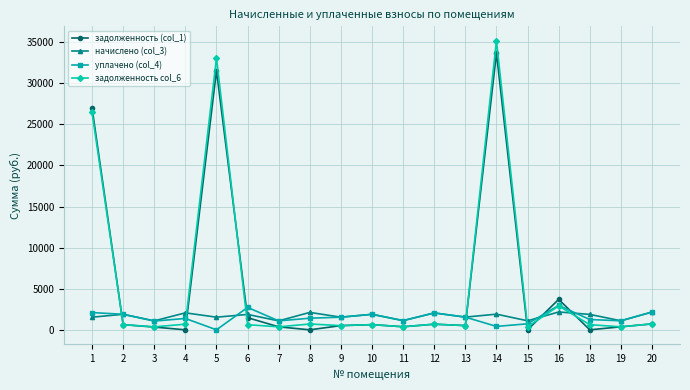

True or false: уплачено (col_4) and начислено (col_3) cross at least once.

True